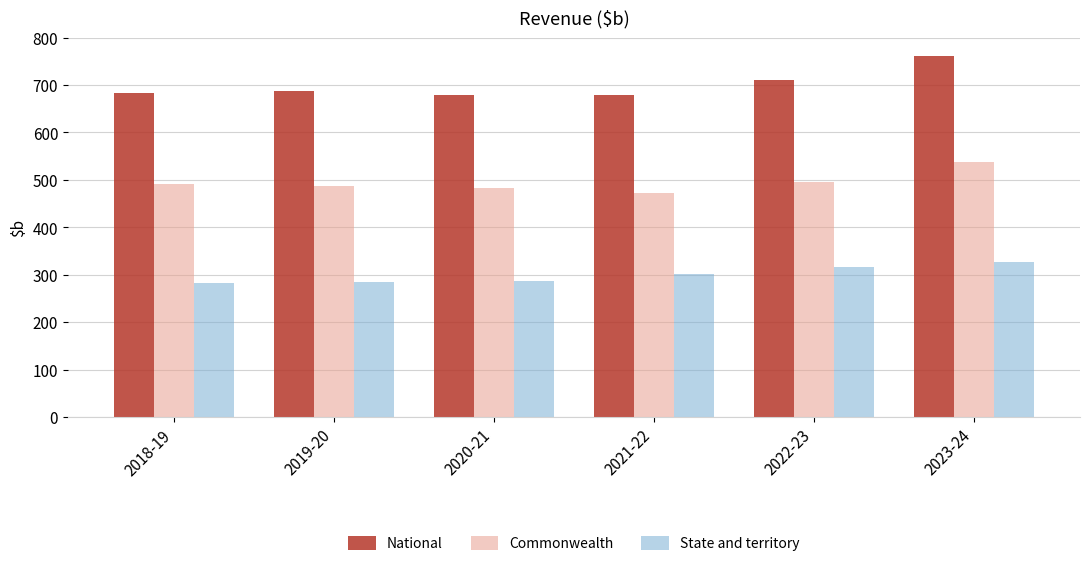

True or false: National has a value of 1122.7 at 2021-22.

False